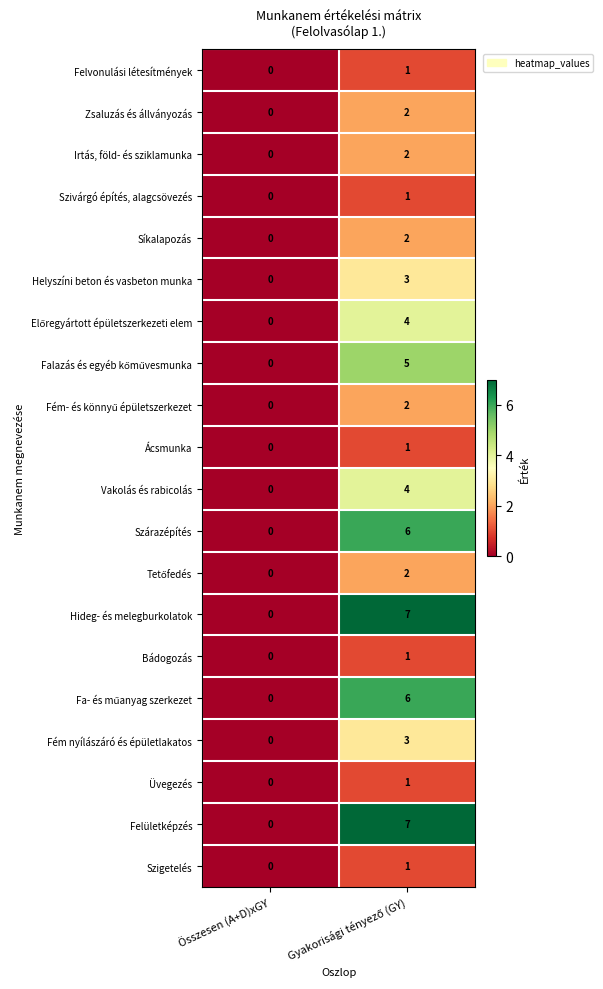

Where is Szivárgó építés, alagcsövezés nearest to the value 0?

Összesen (A+D)xGY